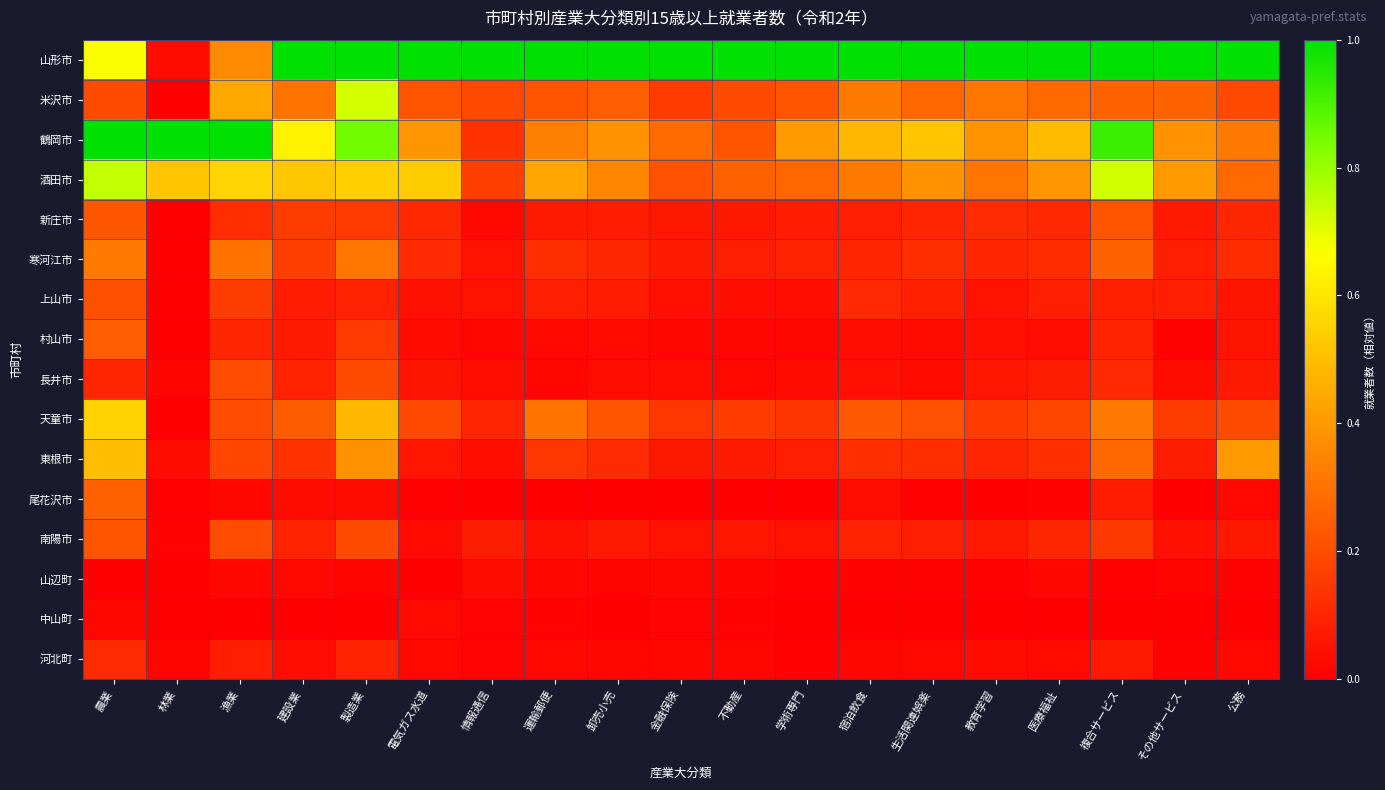

Which series has the widest spread of values?

山形市